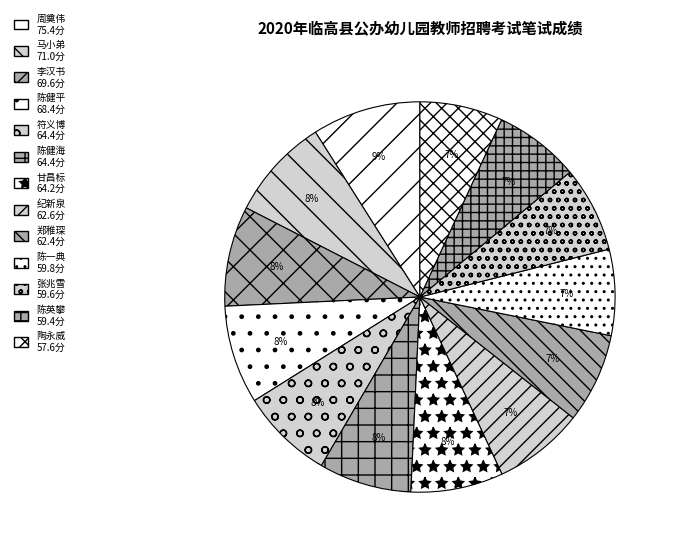

Rank the categories by value from lowest to highest.

陶永威, 陈英攀, 张兆雪, 陈一典, 郑稚琛, 纪新泉, 甘昌标, 符义博, 陈健海, 陈健平, 李汉书, 马小弟, 周奠伟